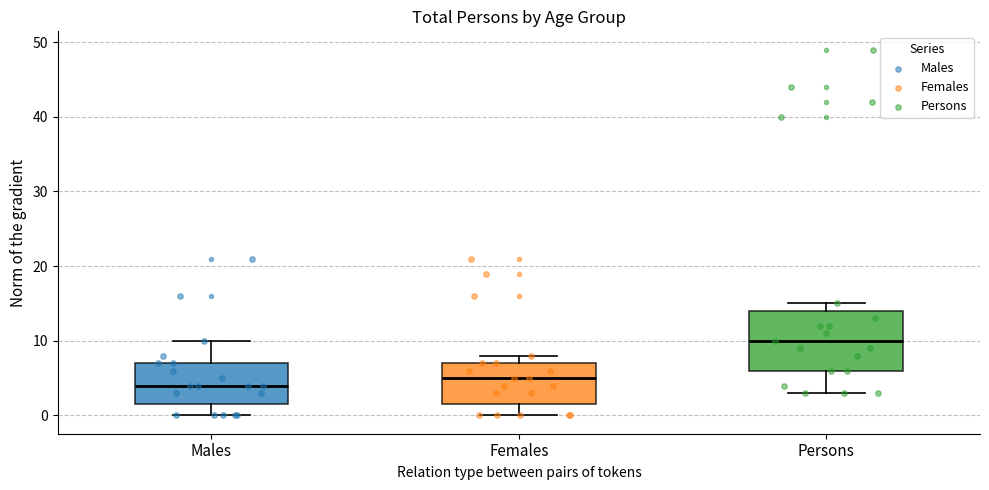

Which box's median line is the lowest?

Males